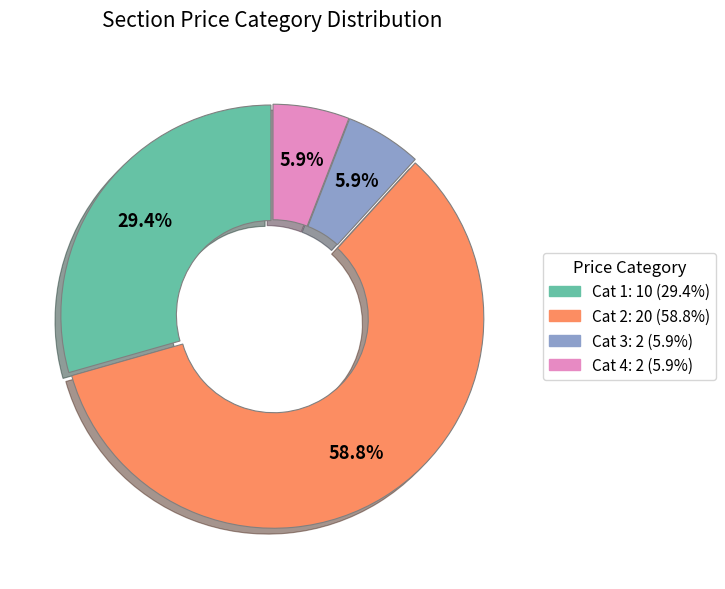

Is there any slice that represents more than half of the pie?

Yes